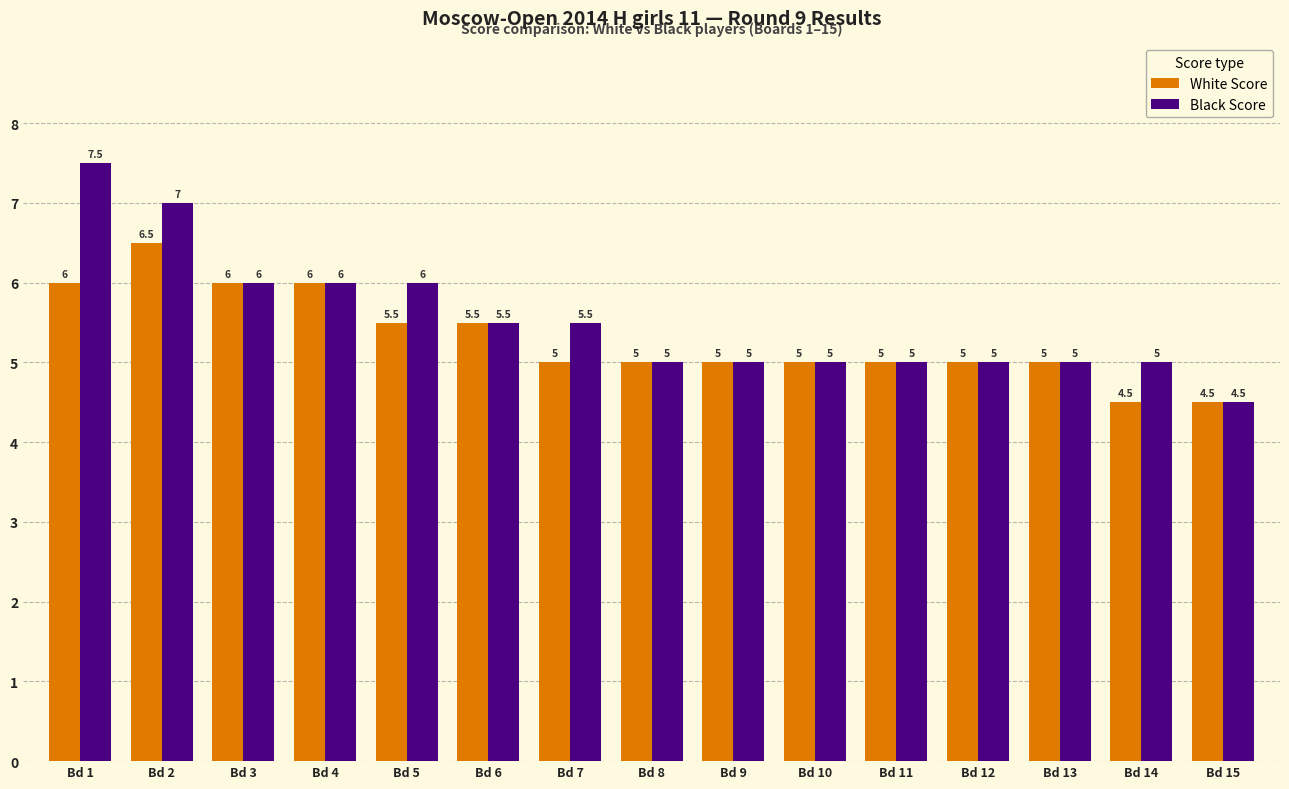

What is the difference between the maximum and minimum values in the White Score series?

2.0